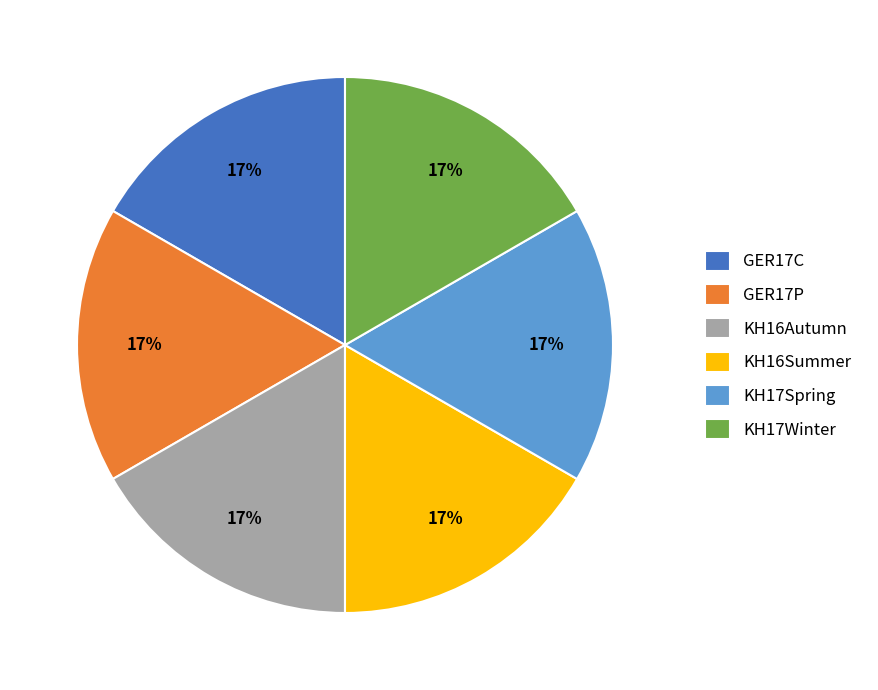

What is the ratio of the value at KH16Autumn to the value at KH16Summer?

1.0